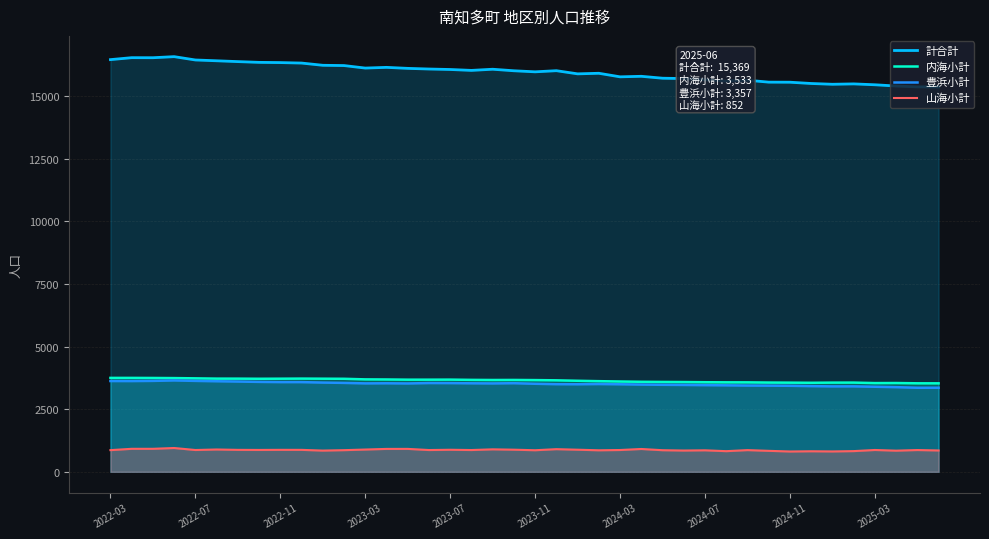

Does the chart have visible grid lines?

Yes